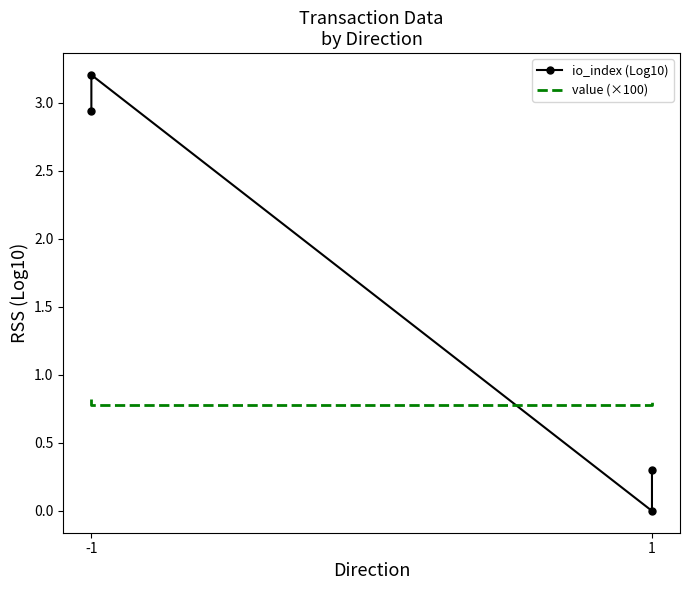

What is the average value of the value (×100) series?

0.8